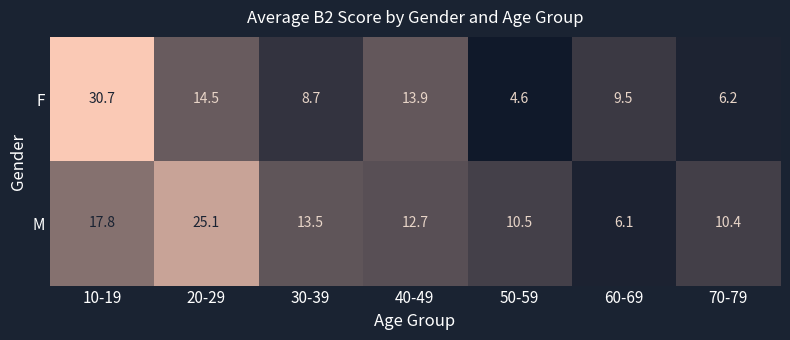

What is the total value across all series at 50-59?

15.1